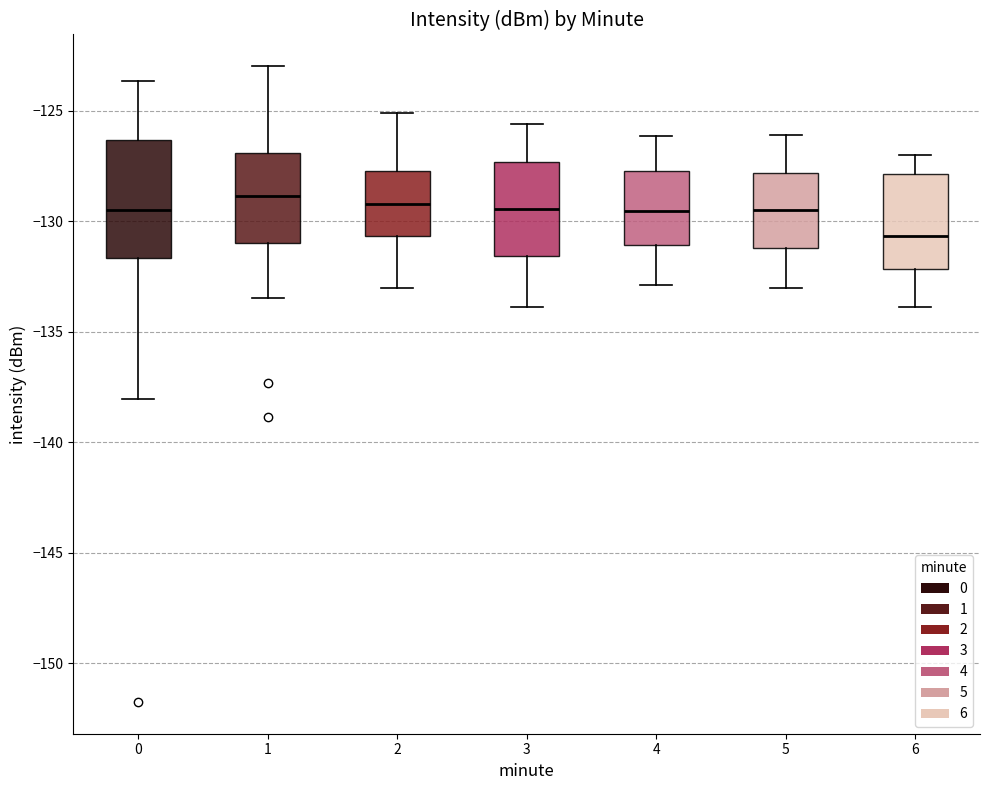

Which box's median line is the lowest?

6